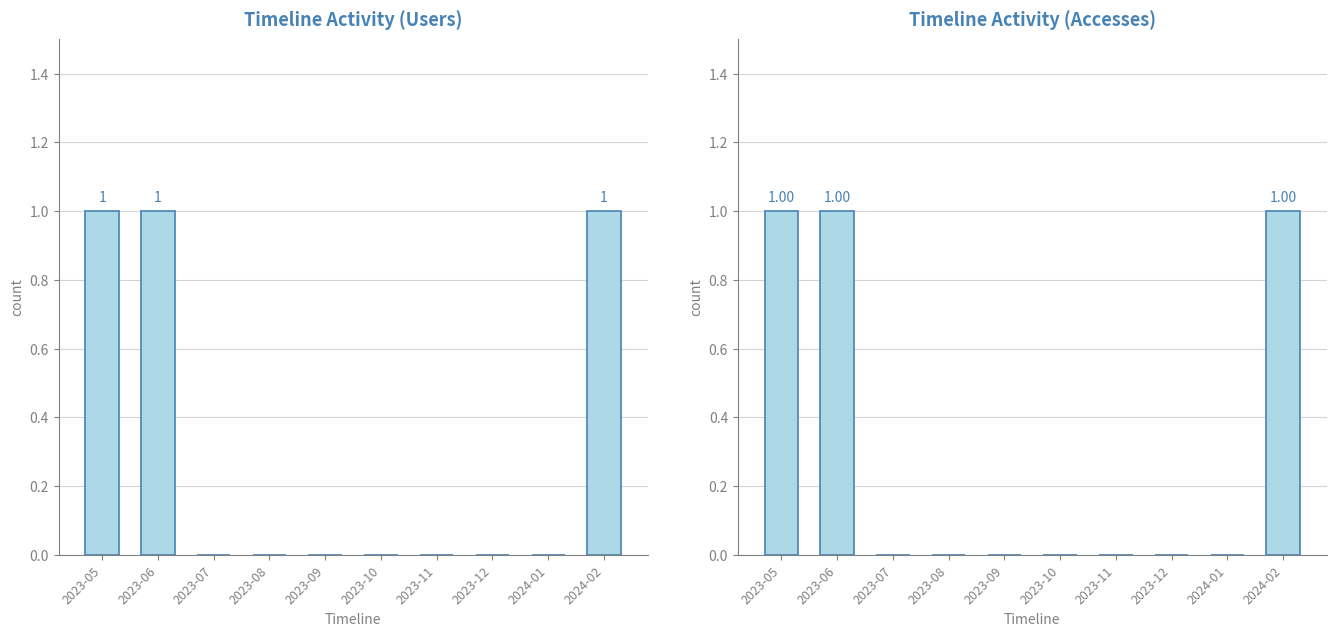

How many categories are shown in the chart?

10